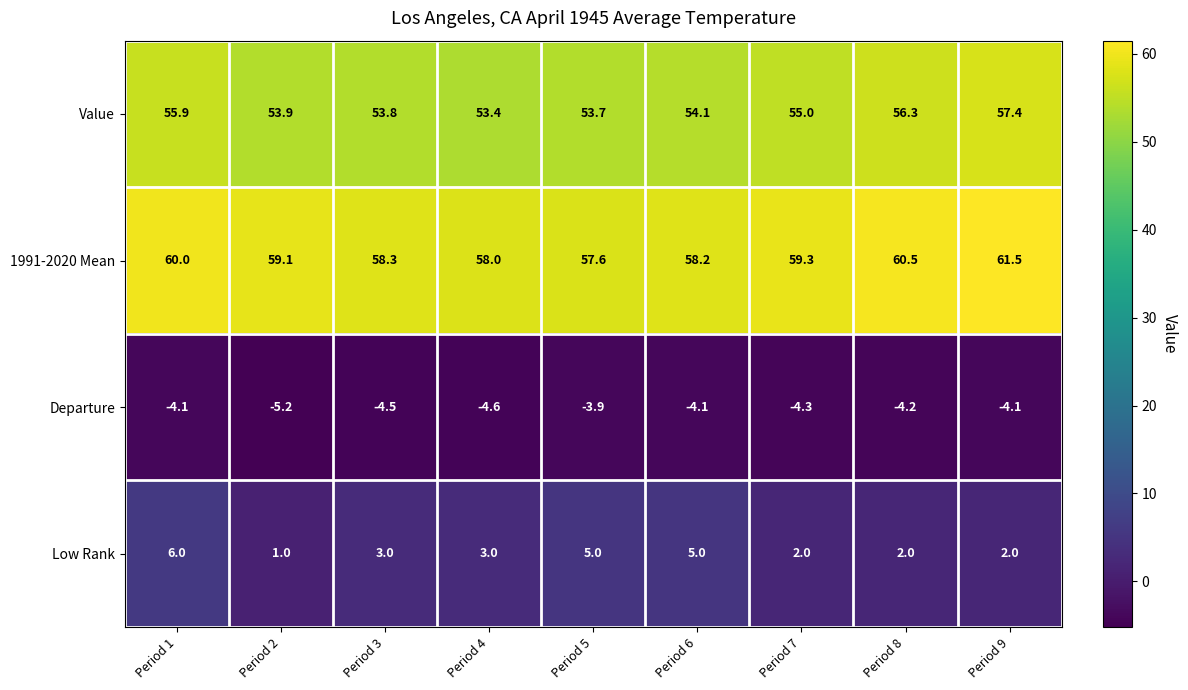

What is the smallest value displayed?

-5.2